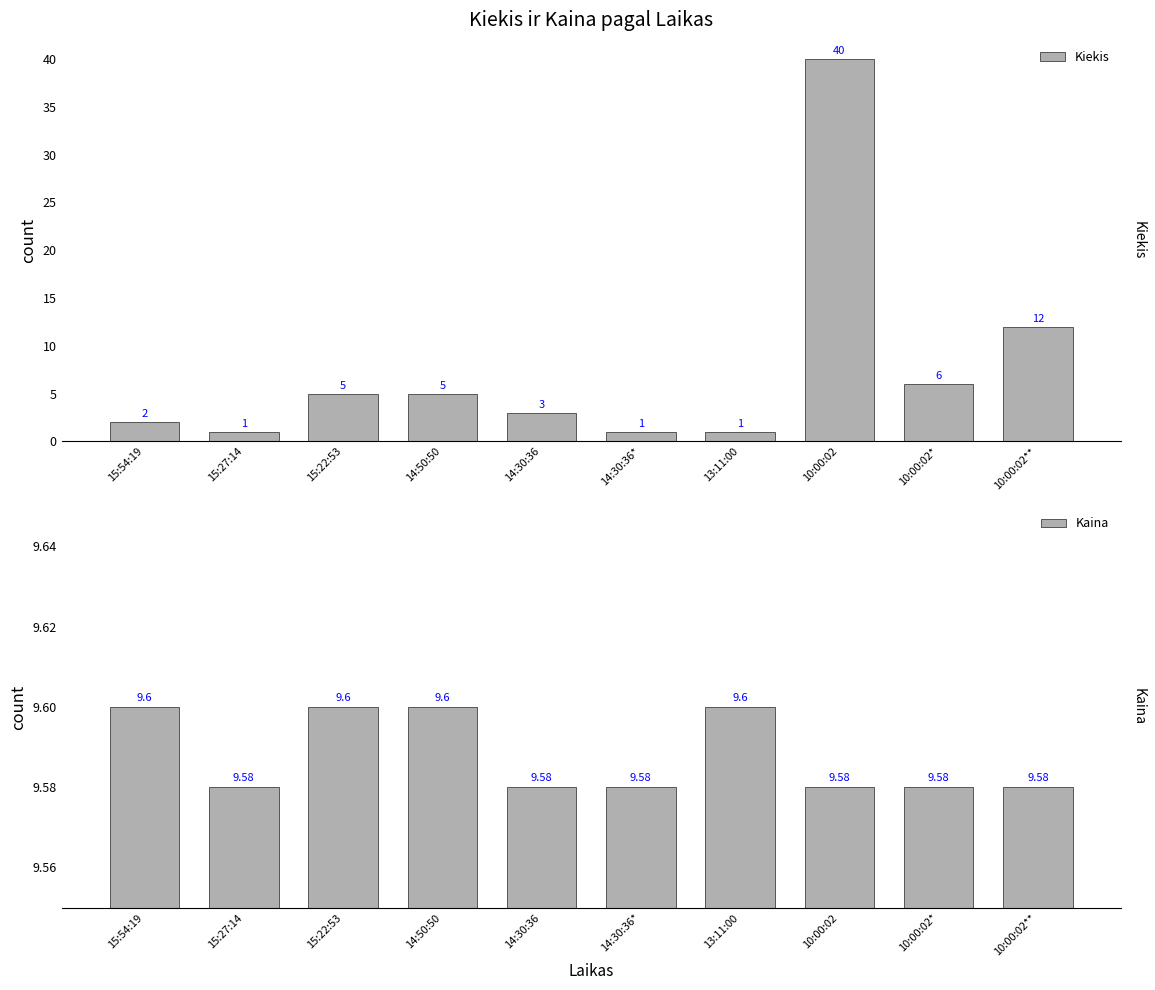

At which label does Kiekis reach its minimum?

15:27:14